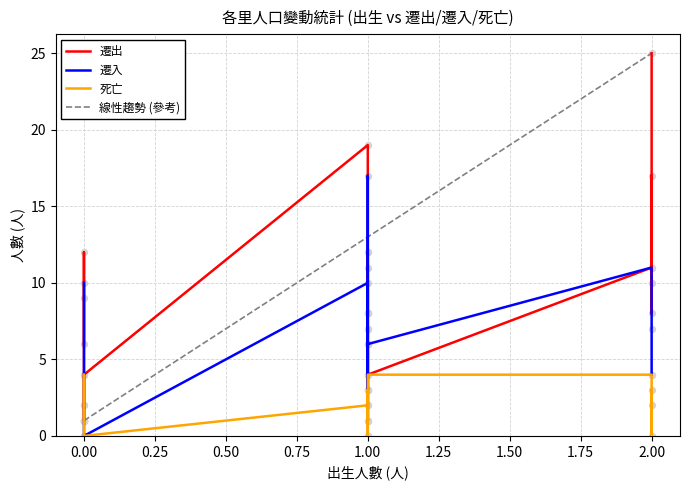

At which category is the sum across all series the highest?

2